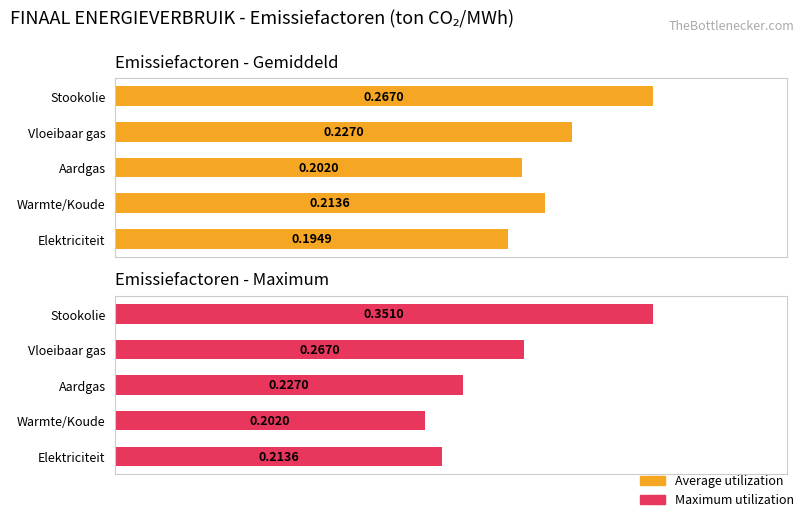

Rank the series by their average value, from lowest to highest.

Average utilization (emissiefactor), Maximum utilization (emissiefactor)